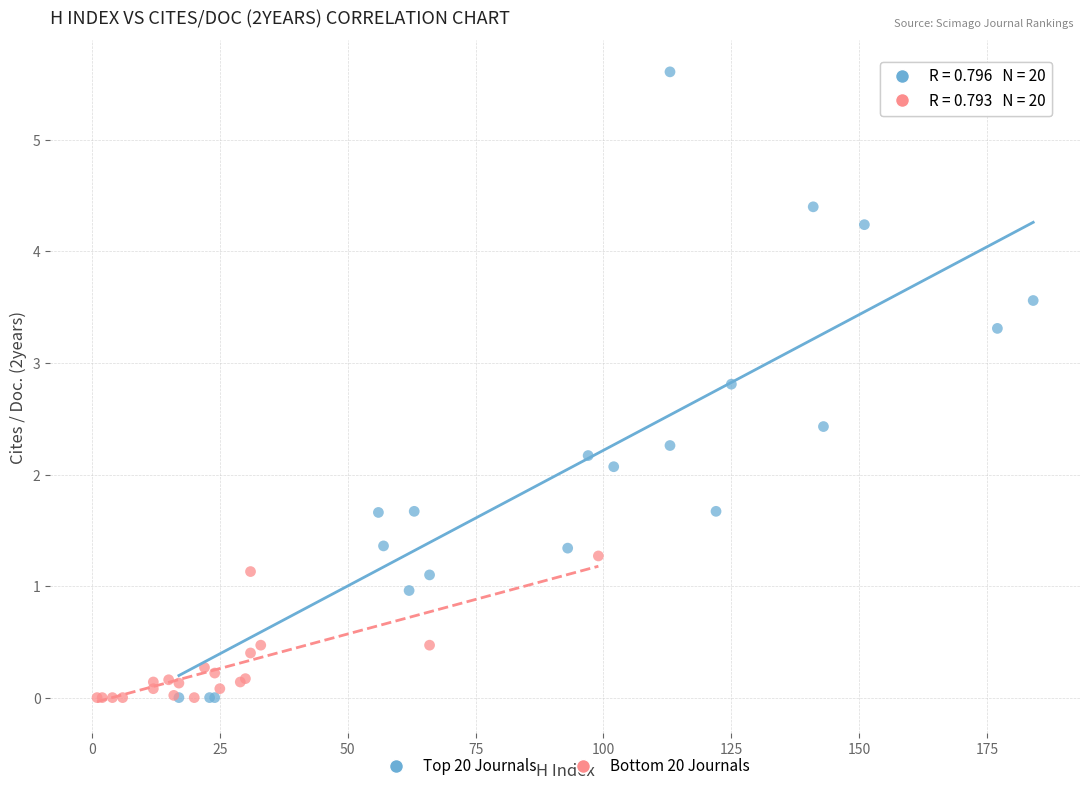

Which series has the widest spread of Y values?

Top 20 Journals